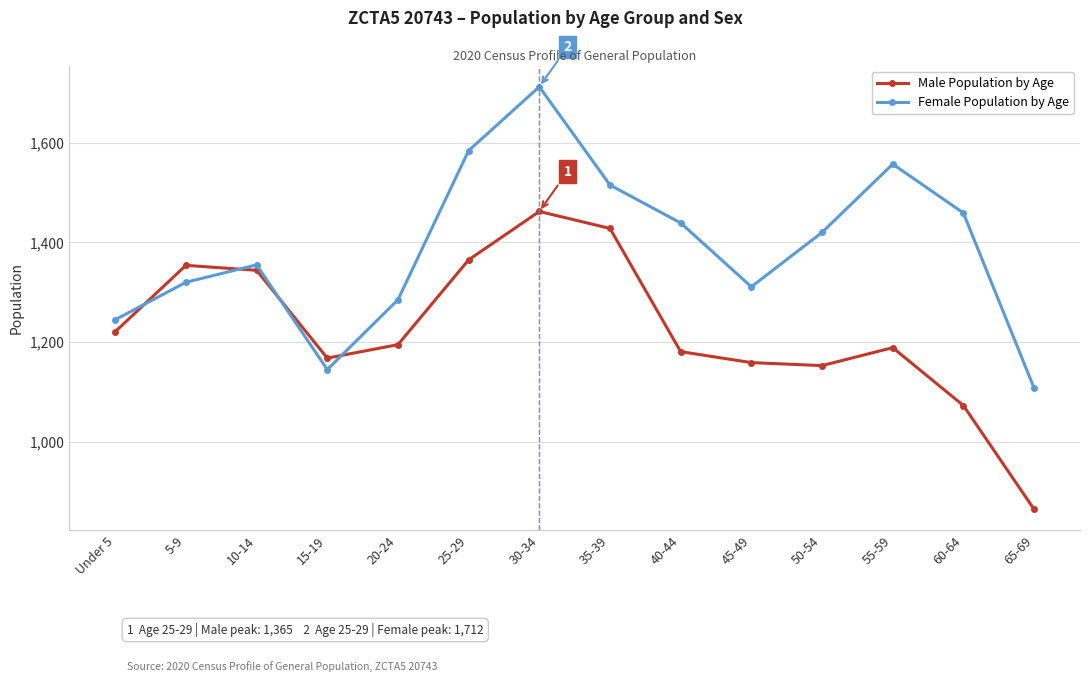

What is the label of the 6th point from the left?

25-29